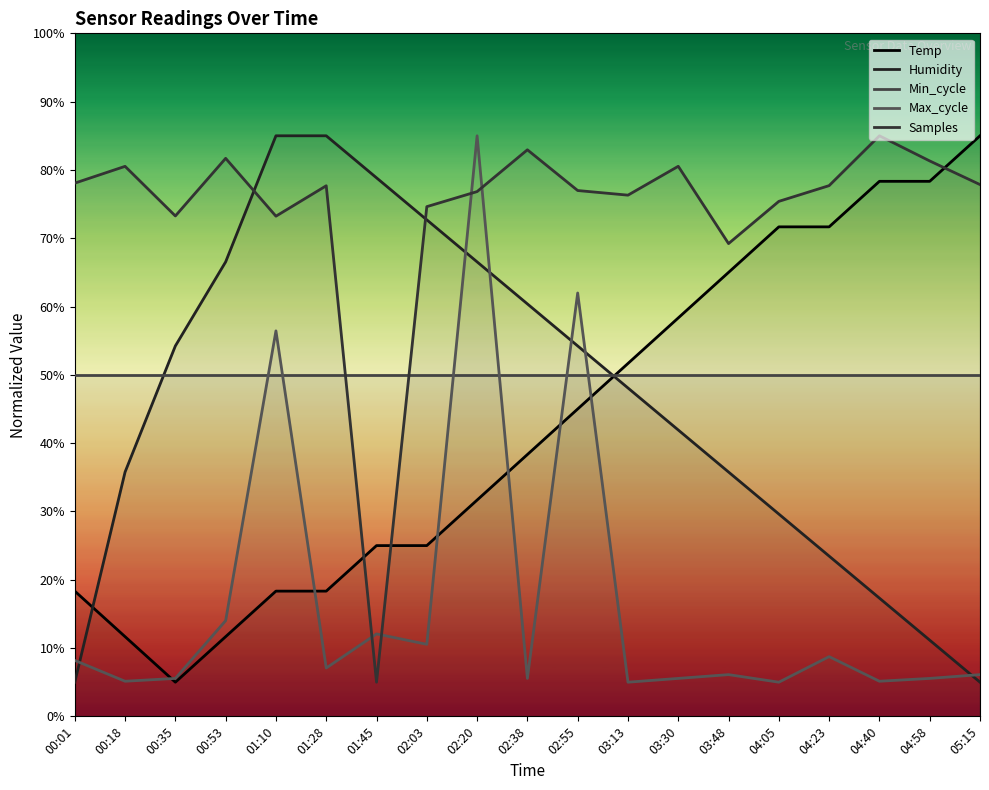

The value of Samples at 05:15 is 77.9. True or false?

True